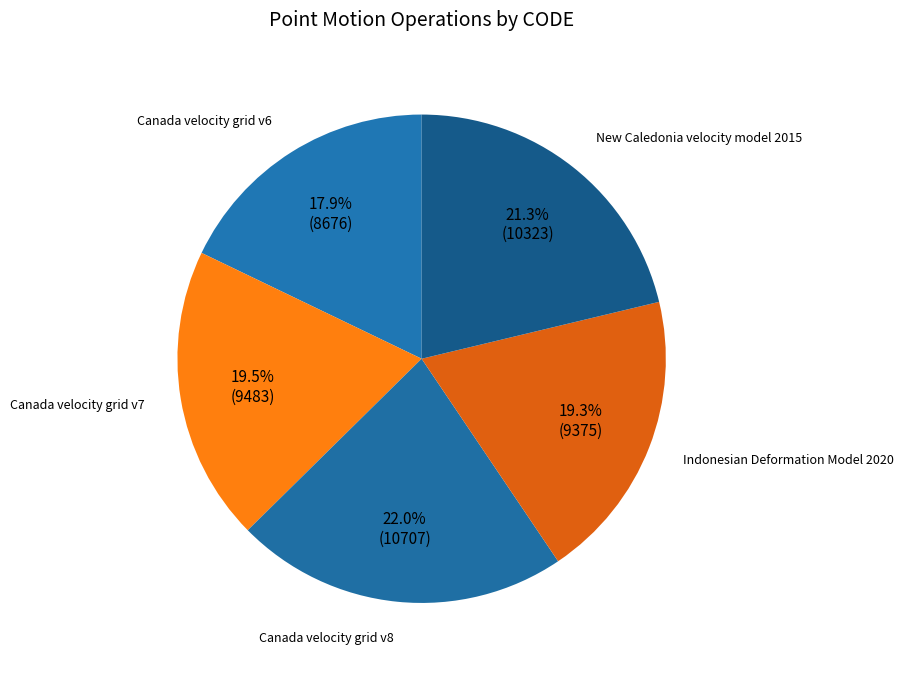

To the nearest percent, what portion does New Caledonia velocity model 2015 represent?

21%